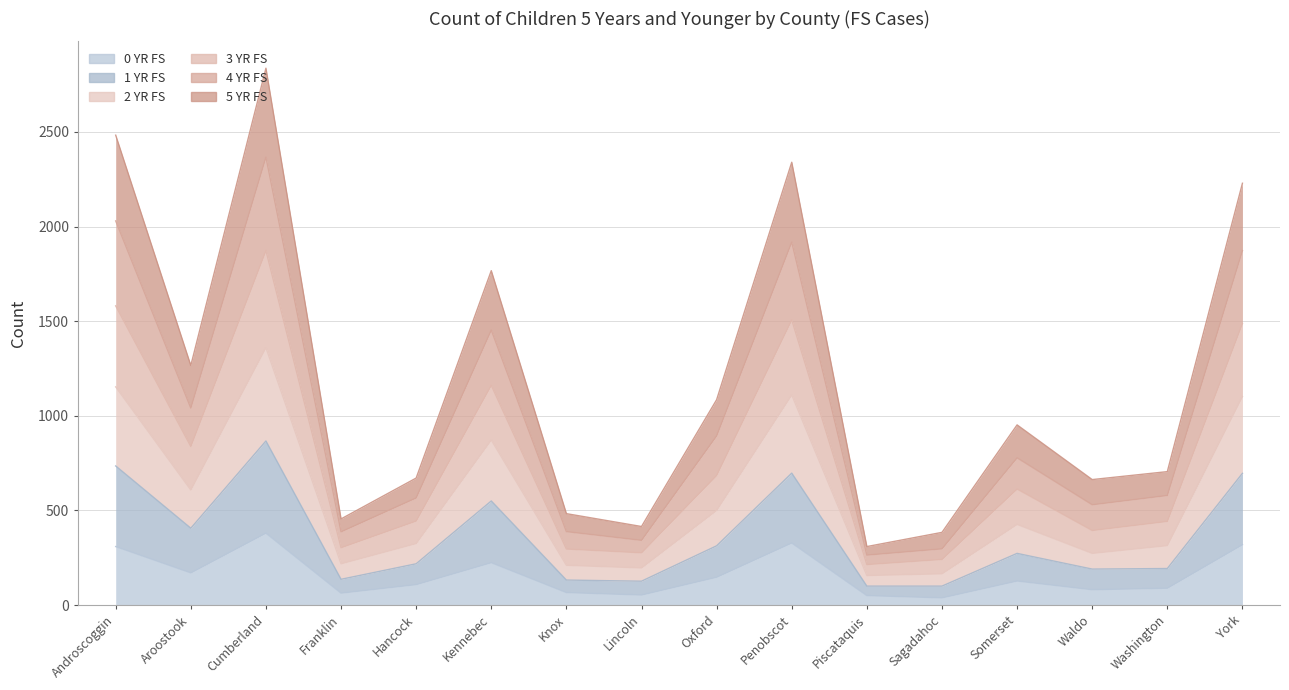

What is the label of the 7th point from the right?

Penobscot